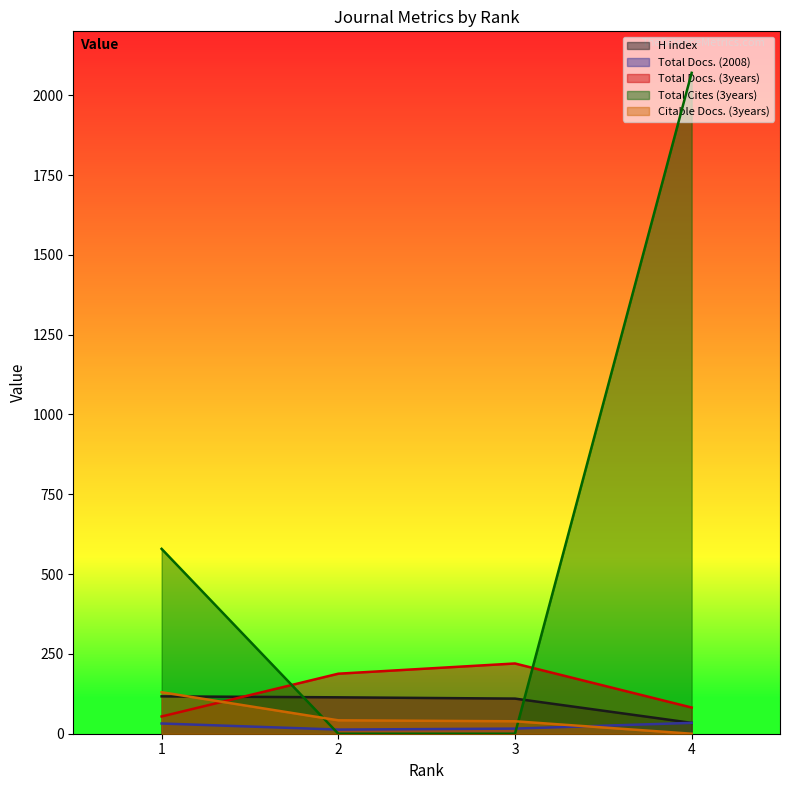

Between 1 and 2, which series saw the biggest shift?

Total Cites (3years)